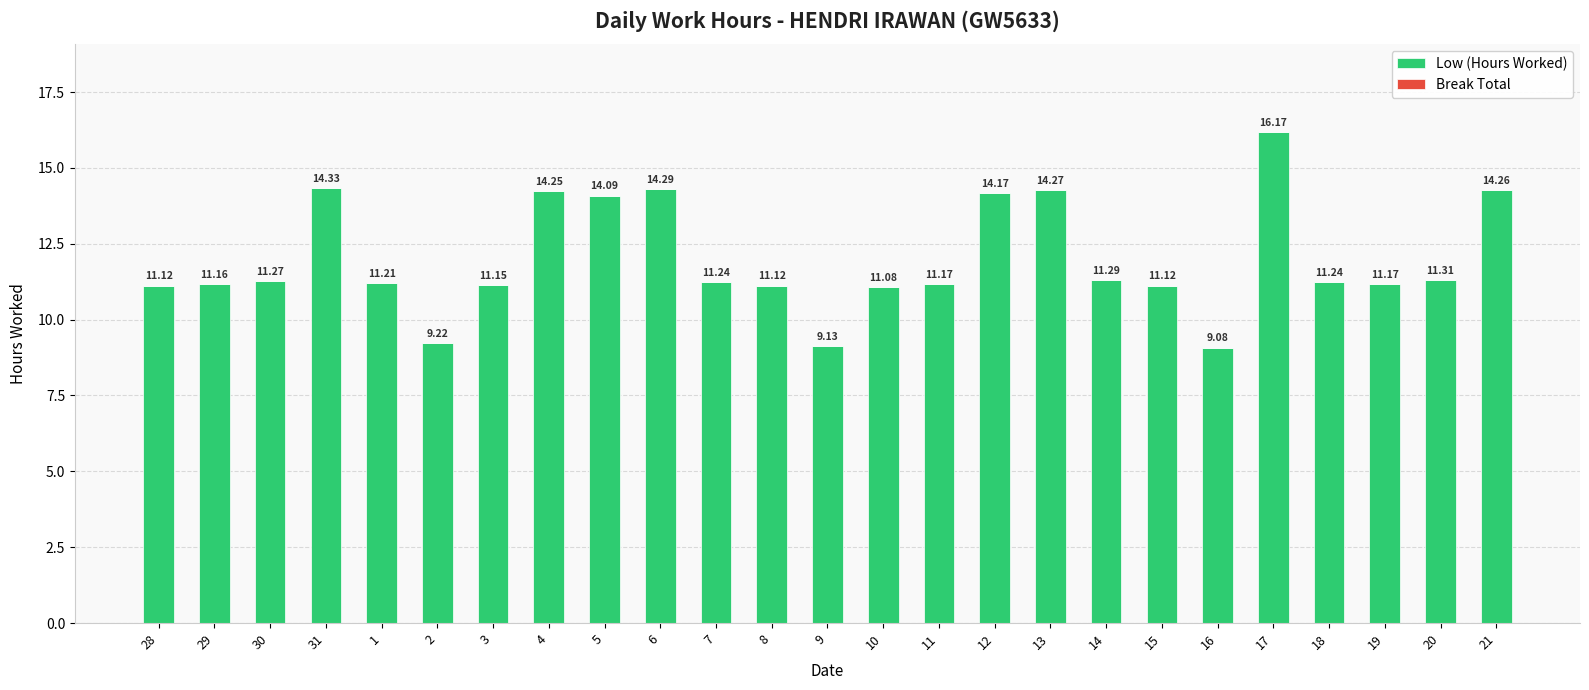

What is the sum of the values at 8 and 21?

25.4